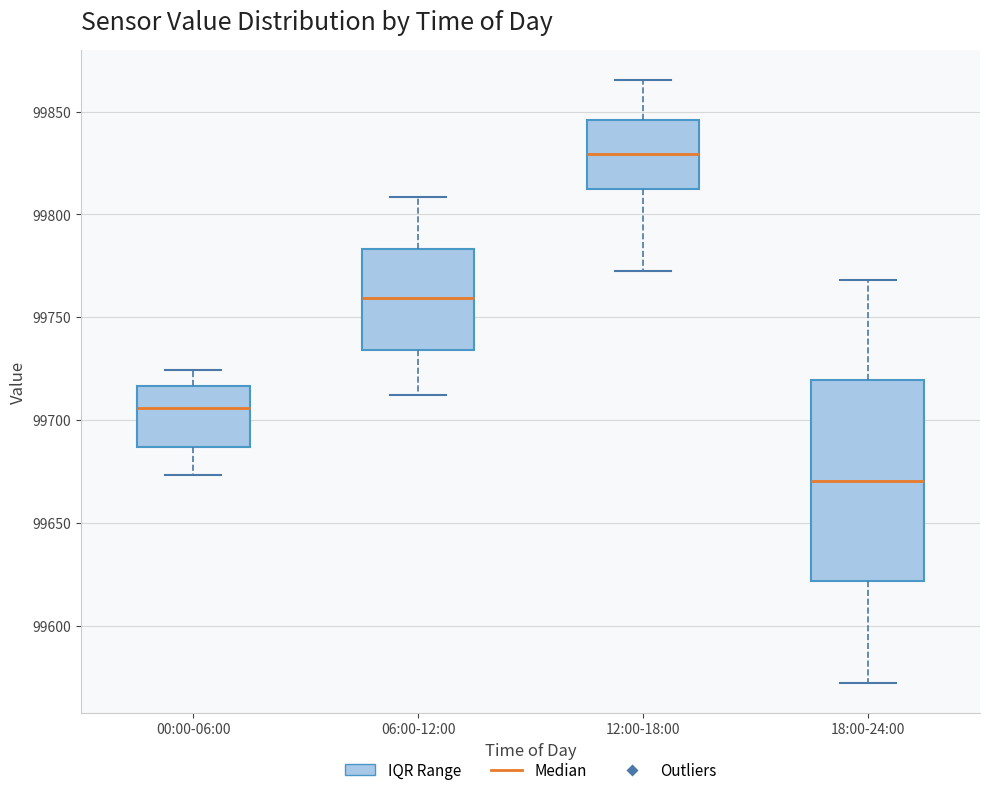

Reading left to right, transcribe this box plot: for each box, give where its median line is, the range the box spans, and where its two whiskers end, as read against the y-axis. The values are not printed on the chart, so give them approximately, as read against the axis.

00:00-06:00: median 99705, box 99685 to 99715, whiskers 99675 to 99725
06:00-12:00: median 99760, box 99735 to 99785, whiskers 99710 to 99810
12:00-18:00: median 99830, box 99810 to 99845, whiskers 99775 to 99865
18:00-24:00: median 99670, box 99620 to 99720, whiskers 99570 to 99770